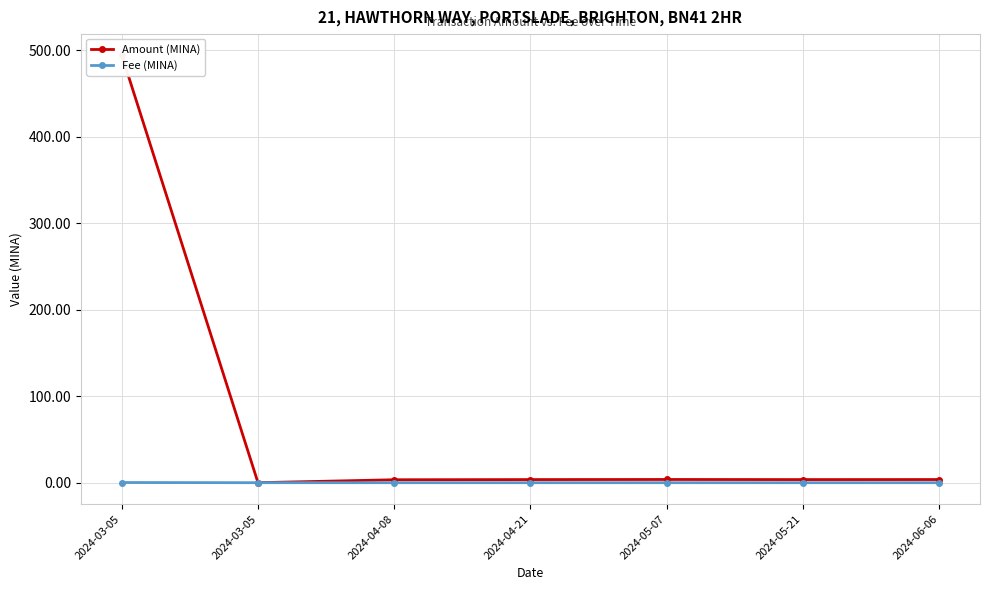

What is the label of the 7th point from the left?

2024-06-06